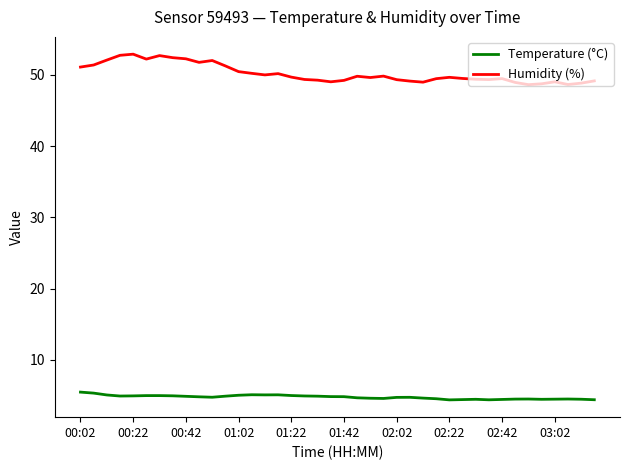

What is the smallest value displayed?

4.4